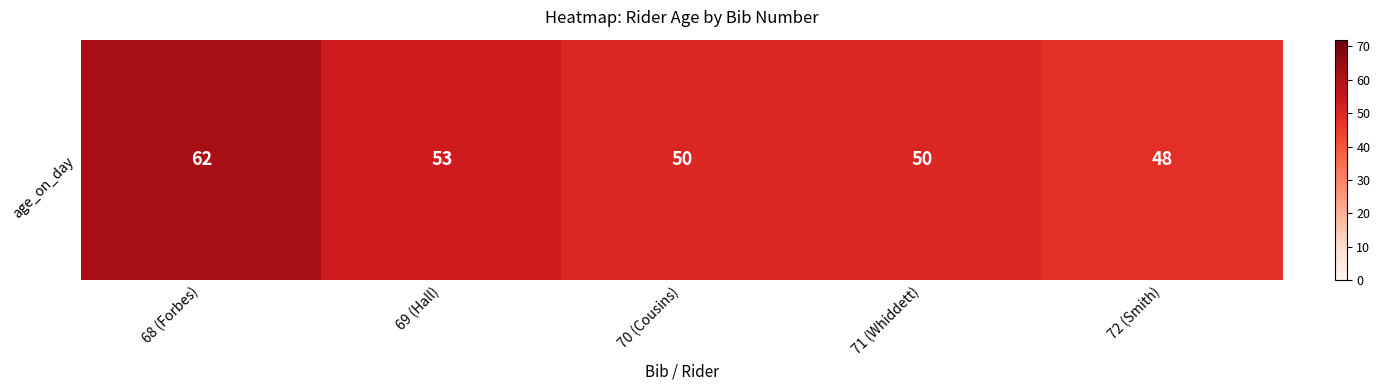

True or false: the data shows 13 at 68 (Forbes).

False